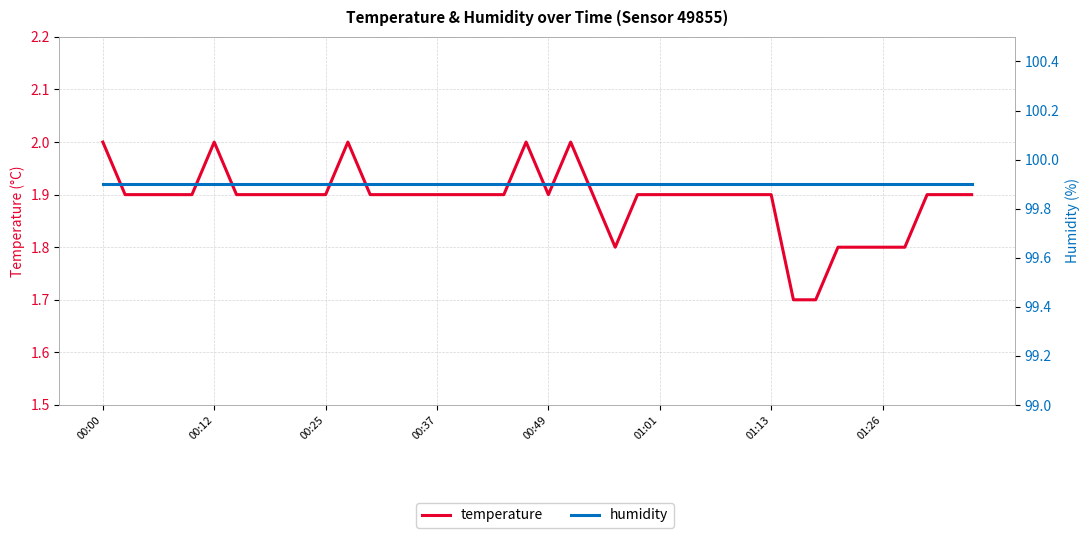

True or false: humidity has a value of 99.9 at 00:25.

True